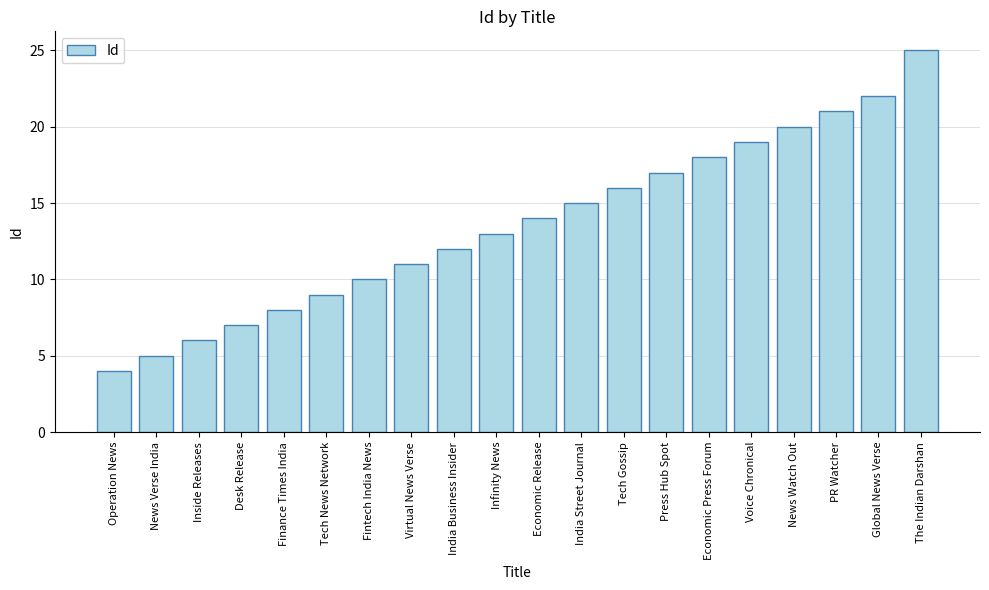

Where is the data nearest to the value 14?

Economic Release